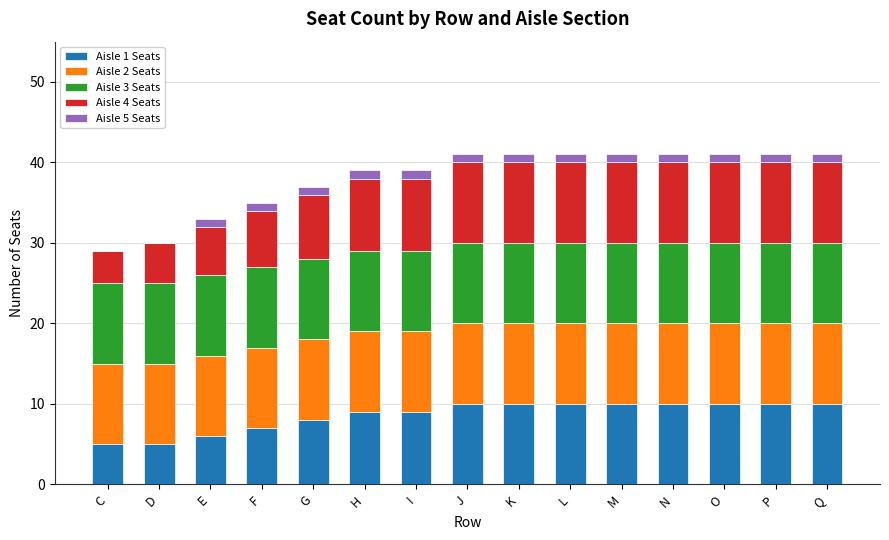

Which series has the widest spread of values?

Aisle 4 Seats